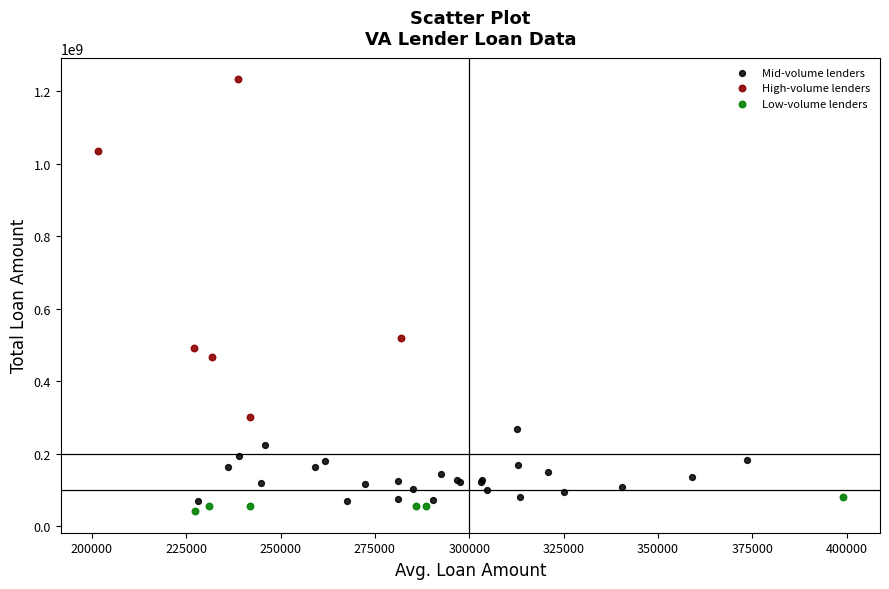

Which series contains the lowest Y value?

Low-volume lenders